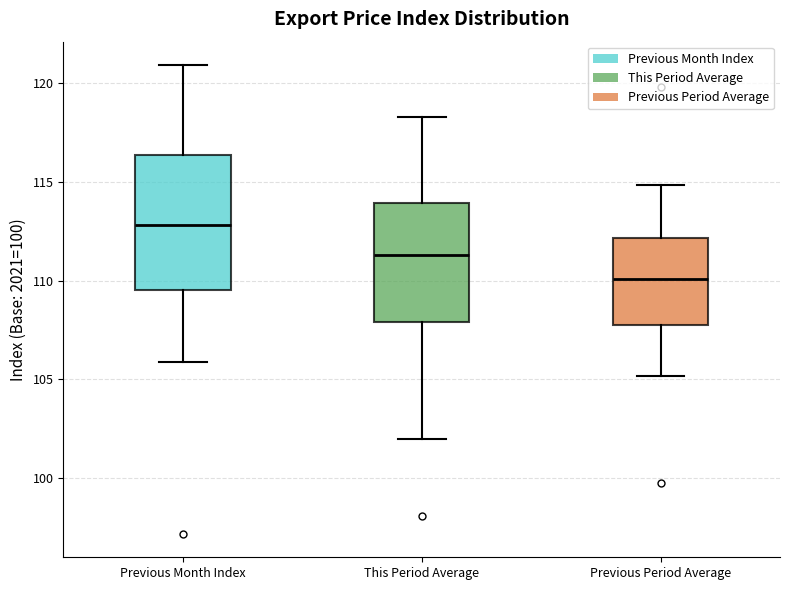

Which box has the lowest median line?

Previous Period Average